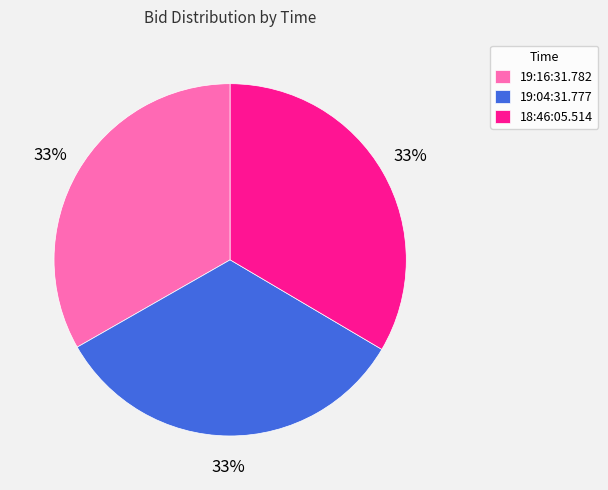

Approximately how many times larger is the value at 19:04:31.777 compared to 19:16:31.782?

1.0